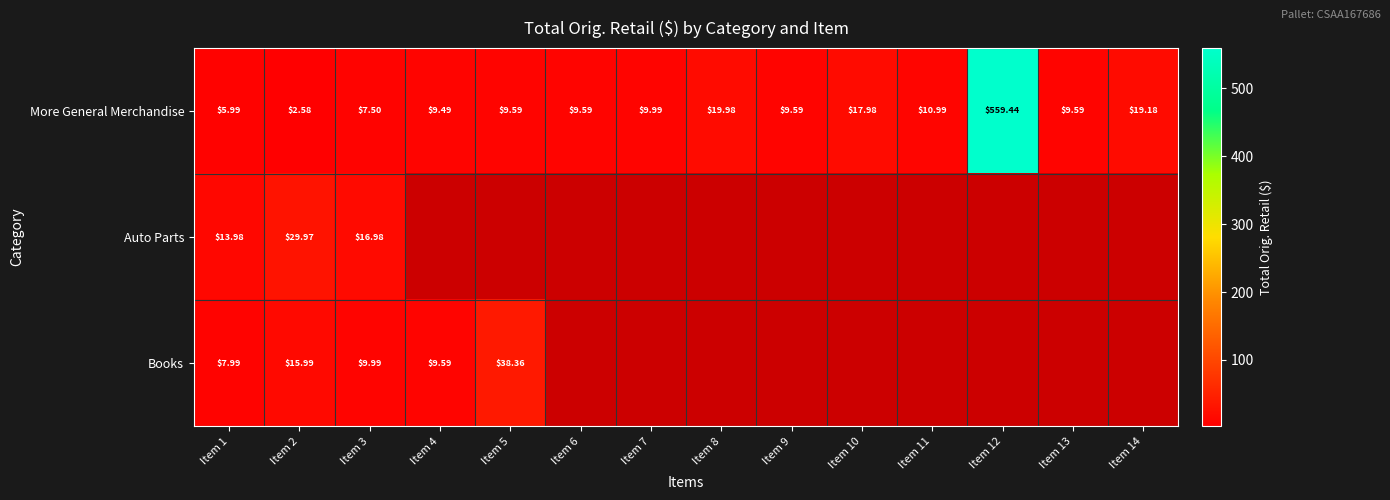

Count the number of data series in this chart.

3